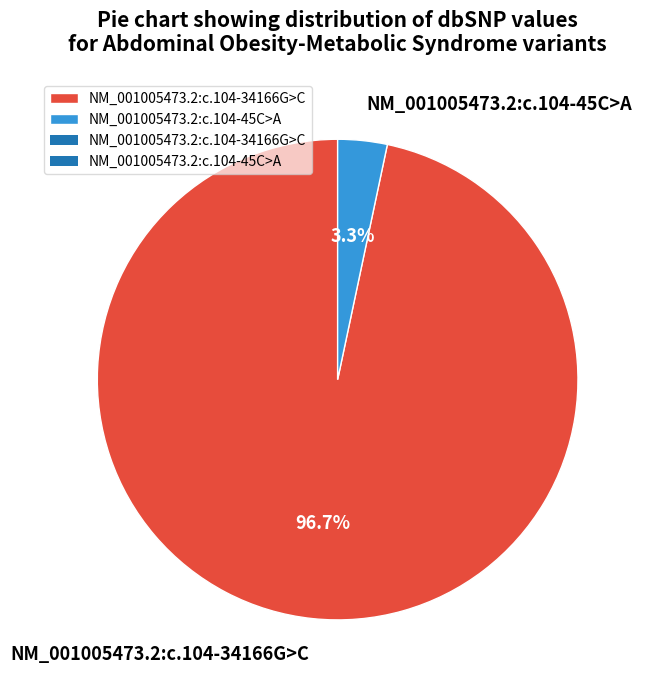

How many slices are in this pie chart?

2